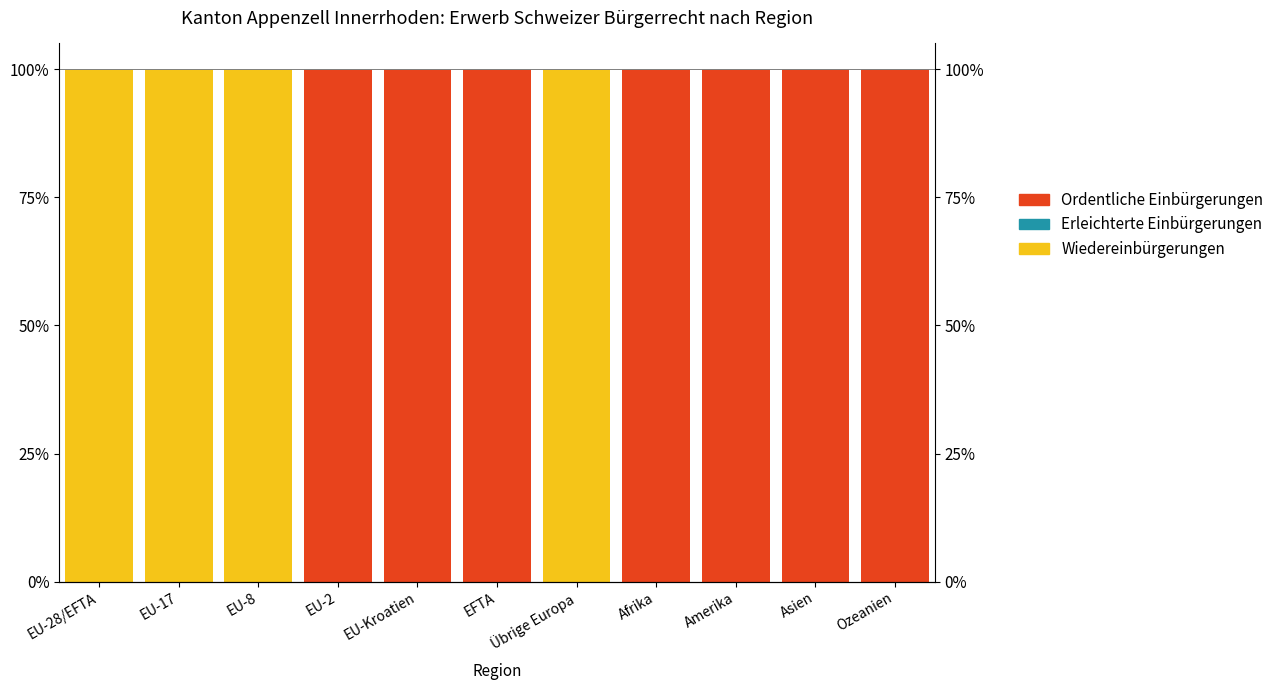

Reading right to left, what are all the values shown in this chart?

Ordentliche Einbürgerungen: Ozeanien=0	Asien=0	Amerika=0	Afrika=0	Übrige Europa=100	EFTA=0	EU-Kroatien=0	EU-2=0	EU-8=100	EU-17=100	EU-28/EFTA=100
Erleichterte Einbürgerungen: Ozeanien=0	Asien=0	Amerika=0	Afrika=0	Übrige Europa=0	EFTA=0	EU-Kroatien=0	EU-2=0	EU-8=0	EU-17=0	EU-28/EFTA=0
Wiedereinbürgerungen: Ozeanien=100	Asien=100	Amerika=100	Afrika=100	Übrige Europa=0	EFTA=100	EU-Kroatien=100	EU-2=100	EU-8=0	EU-17=0	EU-28/EFTA=0